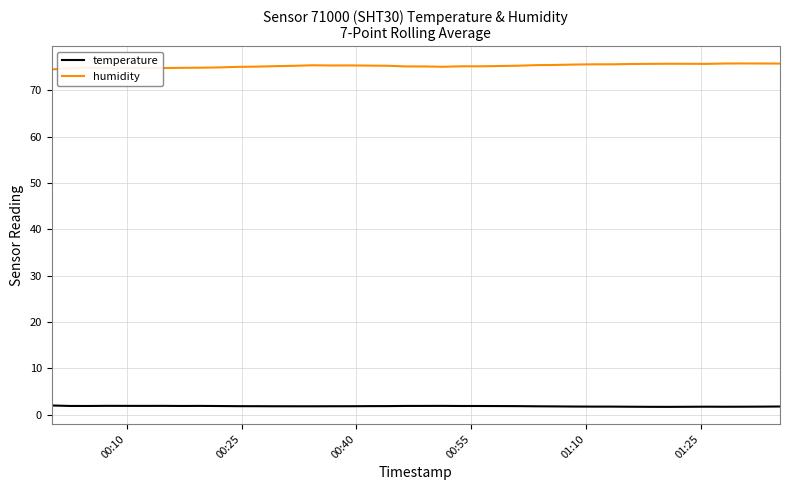

True or false: humidity and temperature intersect in this chart.

False